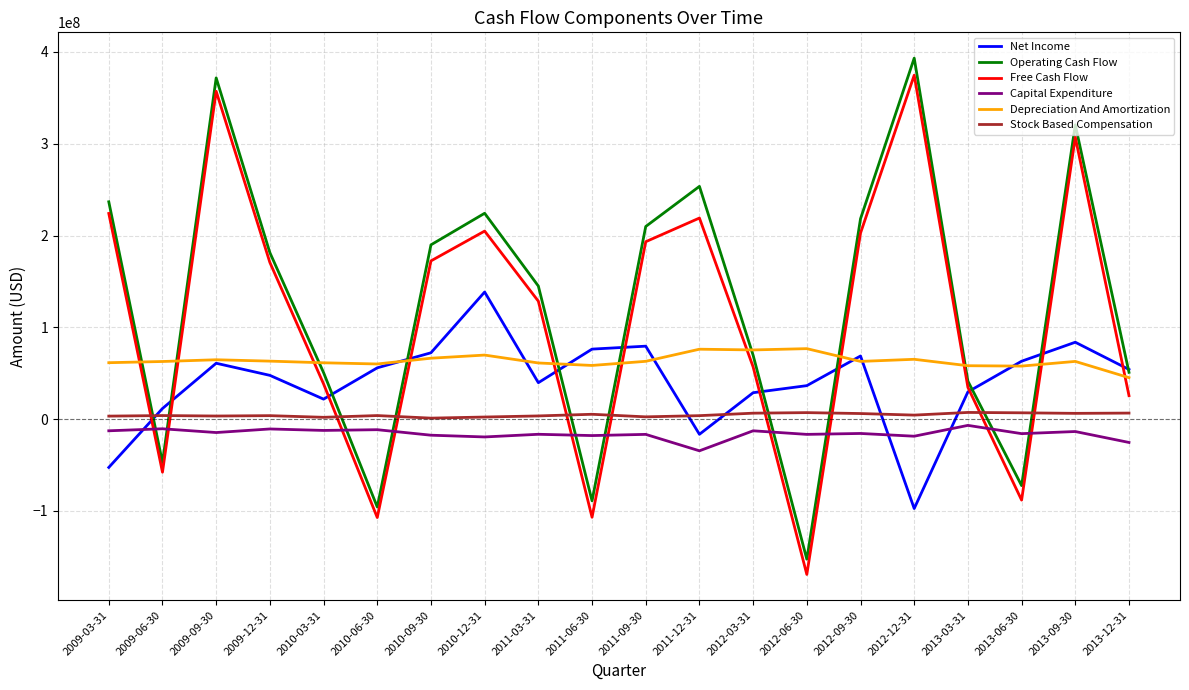

True or false: Stock Based Compensation and Free Cash Flow intersect in this chart.

True